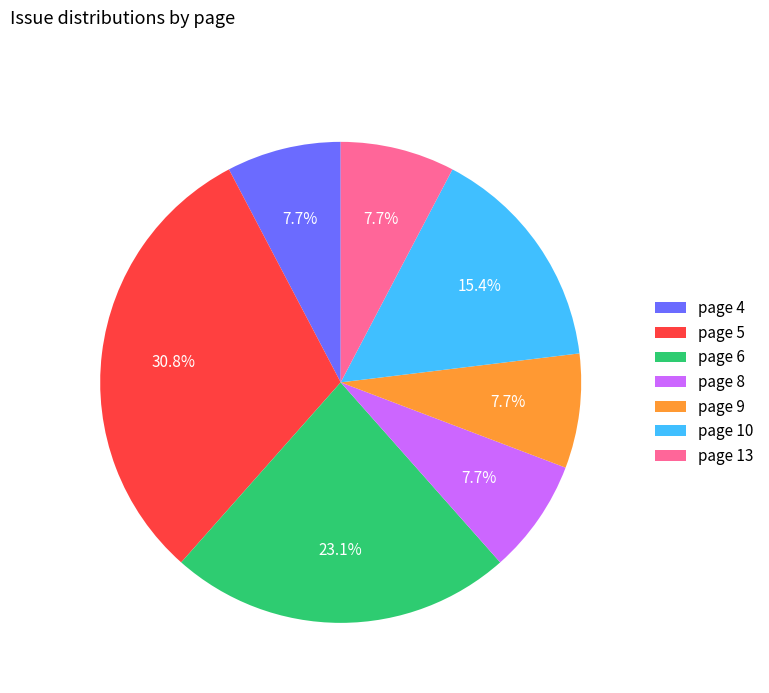

To the nearest percent, what is the average slice percentage?

14%